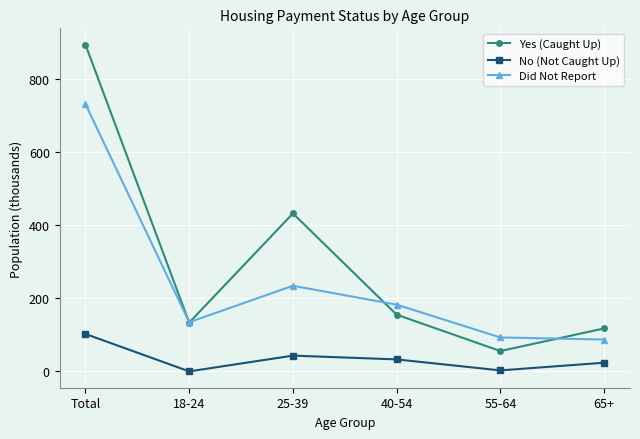

List the series in order of their peak value, highest first.

Yes (Caught Up), Did Not Report, No (Not Caught Up)